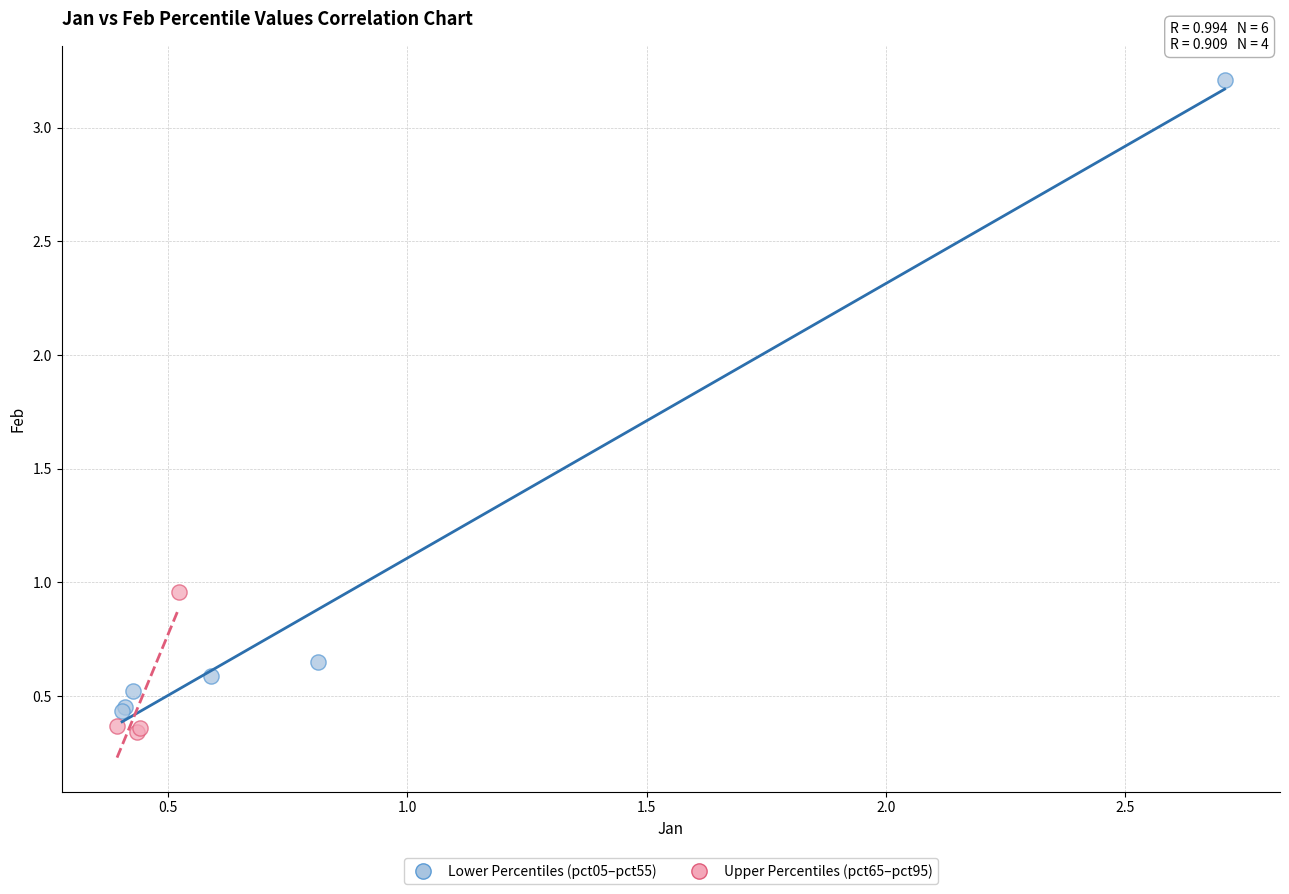

Which series contains the highest Y value?

Lower Percentiles (pct05–pct55)